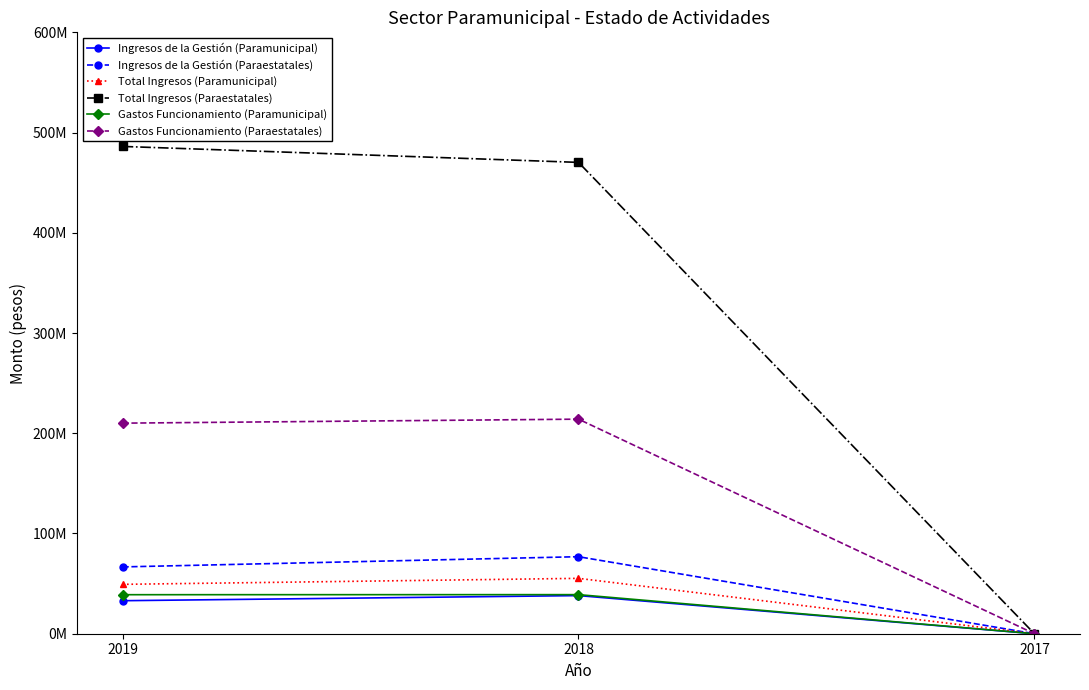

What is the difference between the maximum and minimum values in the Gastos Funcionamiento (Paraestatales) series?

214071247.5